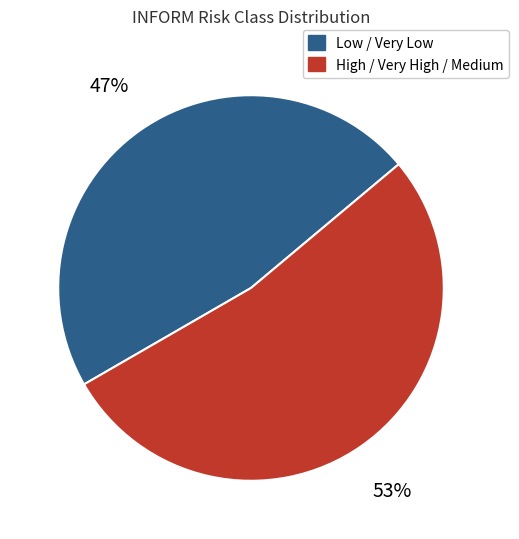

To the nearest percent, what is the average slice percentage?

50%